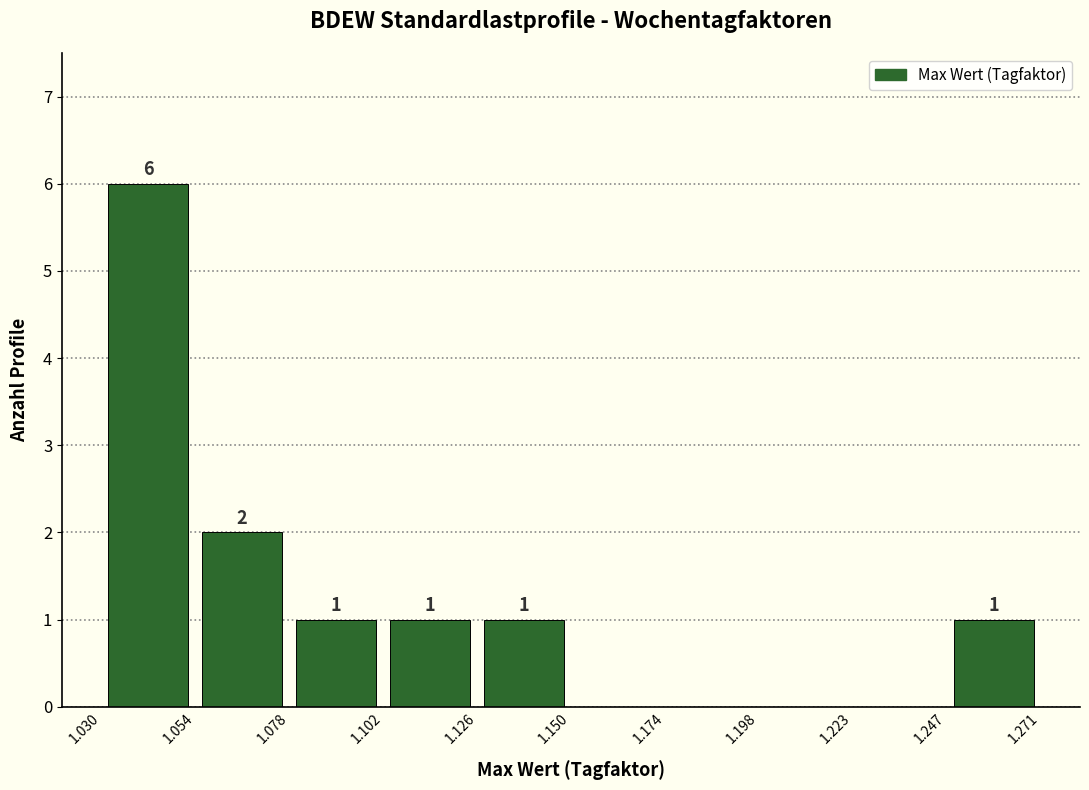

Over which range of the x-axis is the bar tallest?

1.030 to 1.054